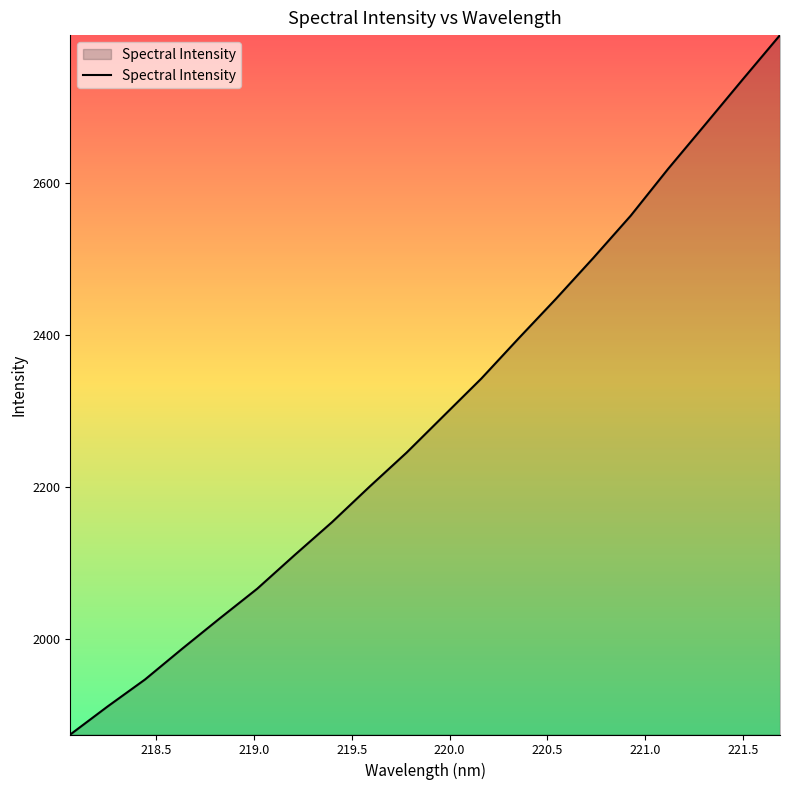

What is the difference between the maximum and minimum values?

921.8